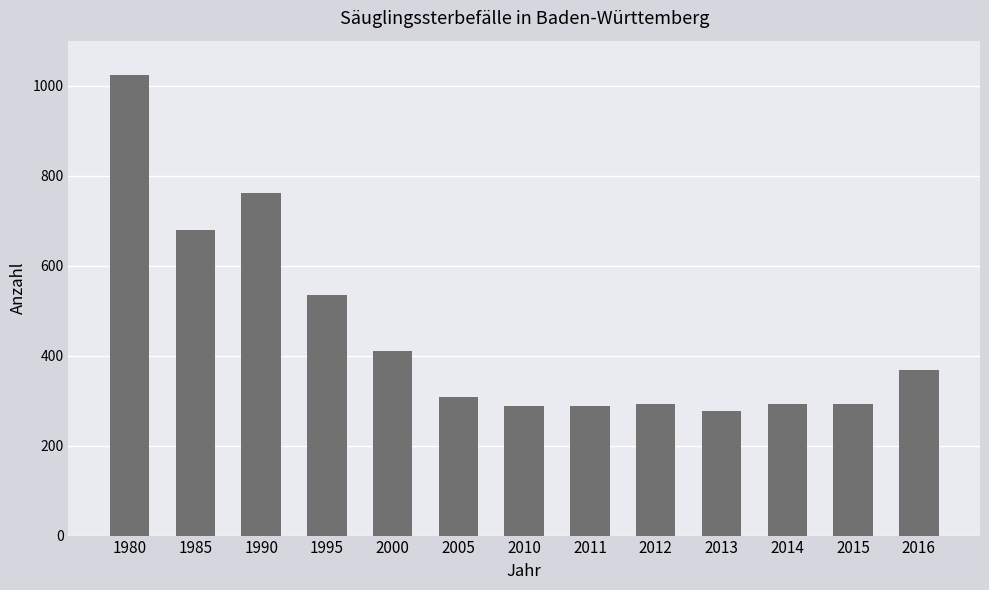

What is the value of the 1st bar from the left?

1023